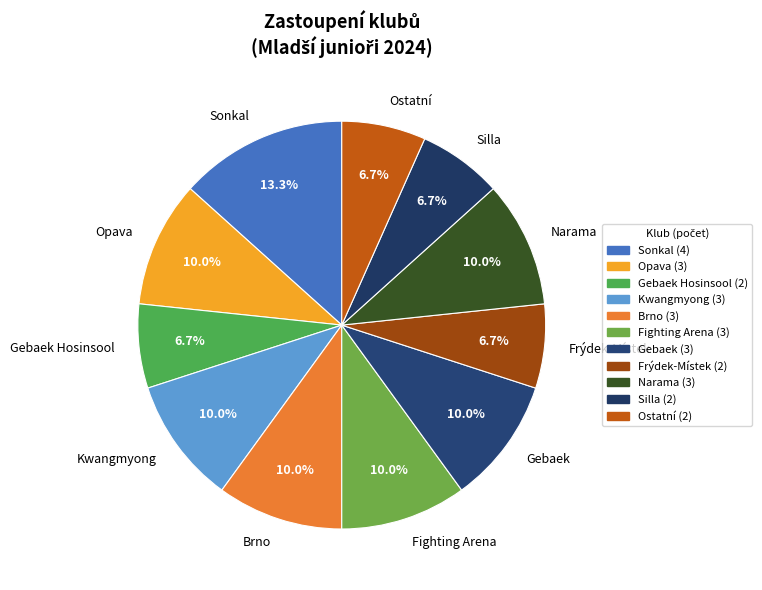

Which category has the biggest portion of the pie?

Sonkal